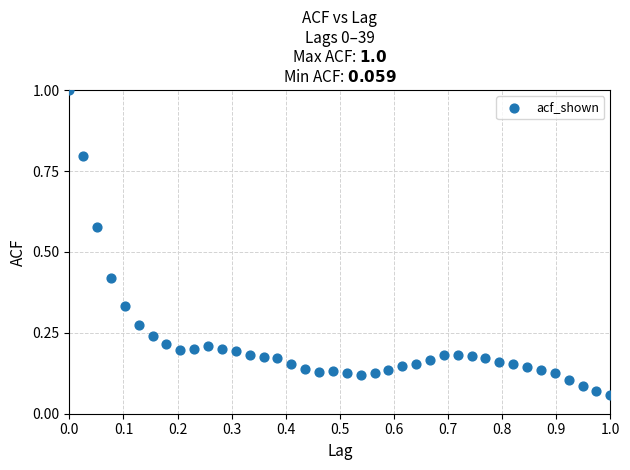

What is the range of Y values (max minus min)?

0.9